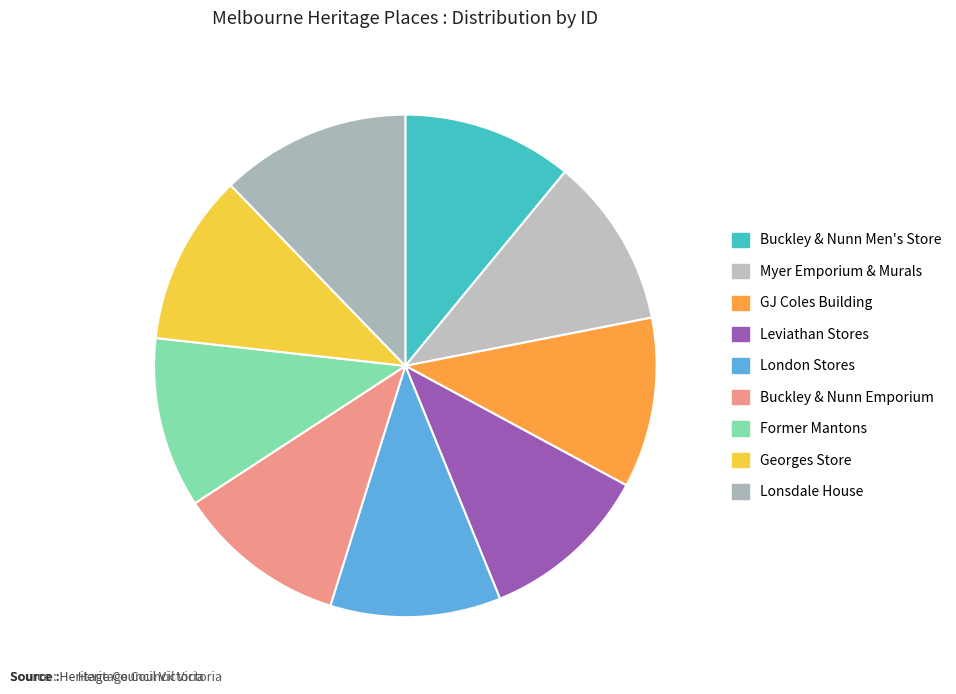

How many segments does this pie chart have?

9